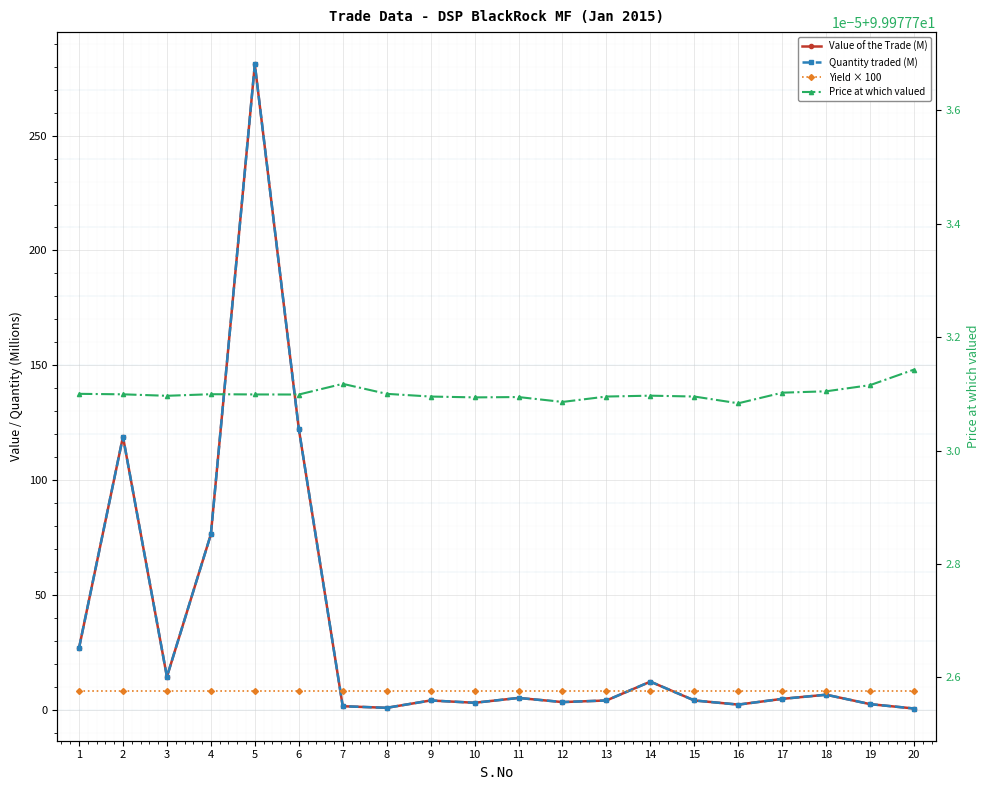

Is this an area chart (filled region under the line)?

No